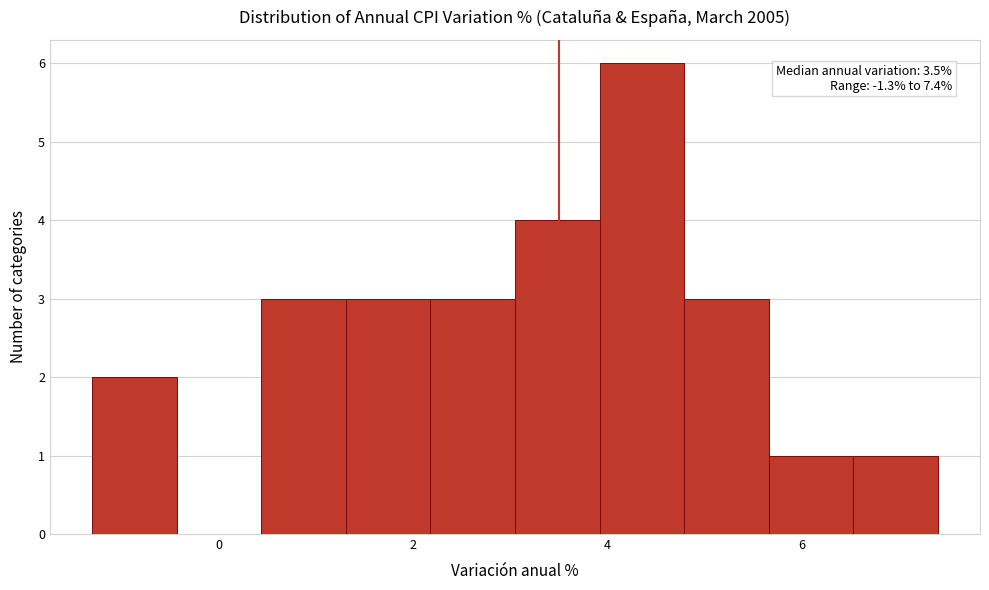

Which range on the x-axis has the tallest bar?

4.0 to 4.8